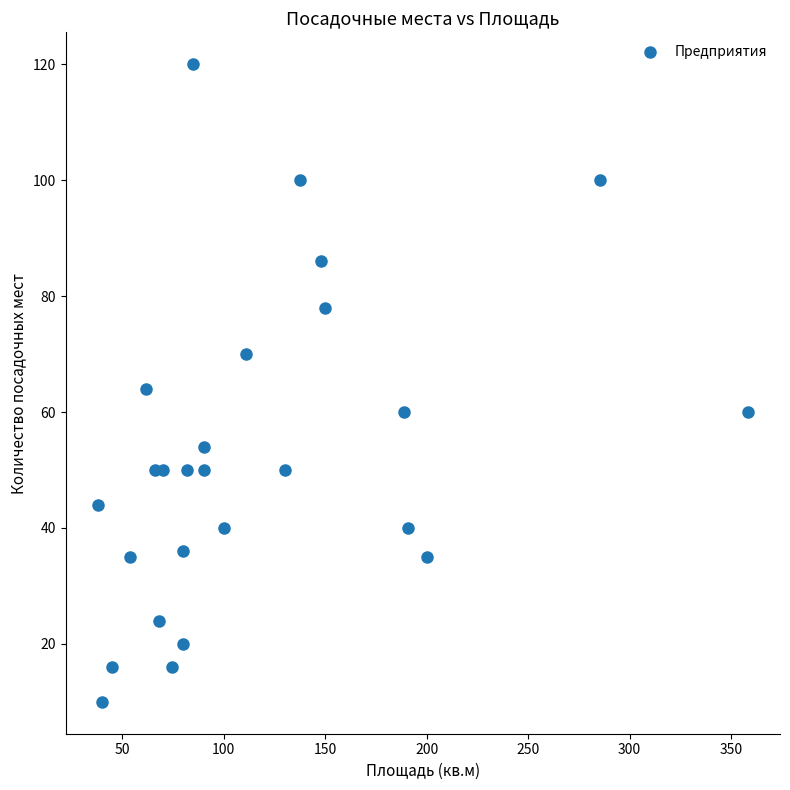

What is the range of Y values (max minus min)?

110